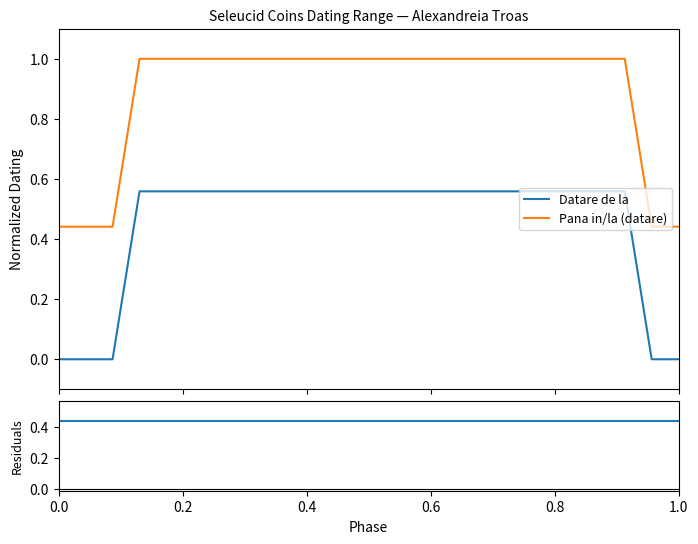

Reading left to right, list all the values displayed in this chart.

Datare de la: 0.0	0.0	0.0	0.6	0.6	0.6	0.6	0.6	0.6	0.6	0.6	0.6	0.6	0.6	0.6	0.6	0.6	0.6	0.6	0.6	0.6	0.6	0.0	0.0
Pana in/la (datare): 0.4	0.4	0.4	1.0	1.0	1.0	1.0	1.0	1.0	1.0	1.0	1.0	1.0	1.0	1.0	1.0	1.0	1.0	1.0	1.0	1.0	1.0	0.4	0.4
Residuals: 0.4	0.4	0.4	0.4	0.4	0.4	0.4	0.4	0.4	0.4	0.4	0.4	0.4	0.4	0.4	0.4	0.4	0.4	0.4	0.4	0.4	0.4	0.4	0.4